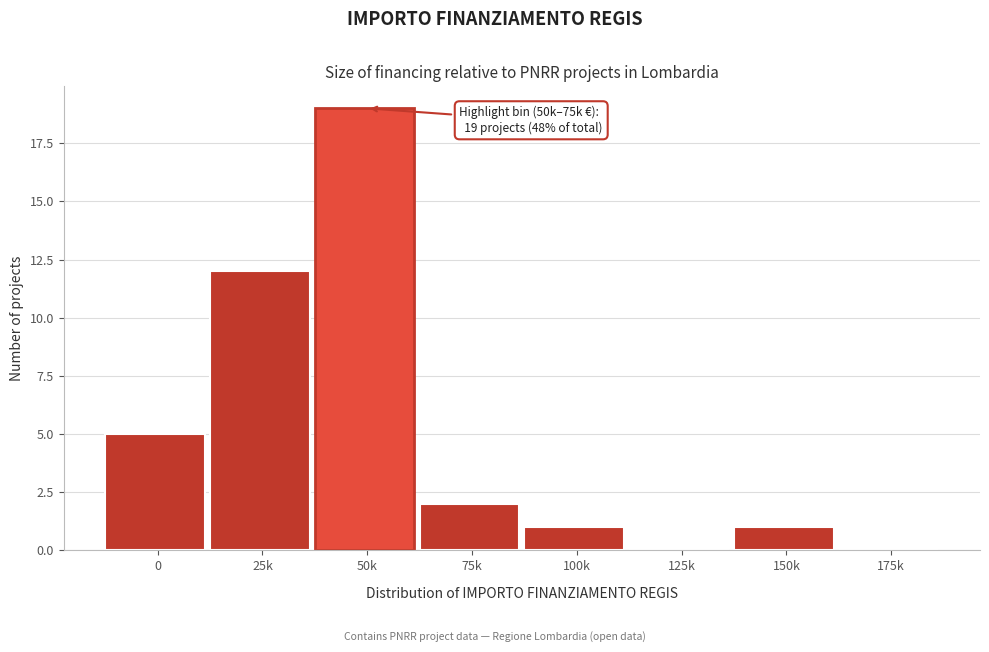

Reading left to right, extract all data points from this chart.

0=5	25k=12	50k=19	75k=2	100k=1	125k=0	150k=1	175k=0